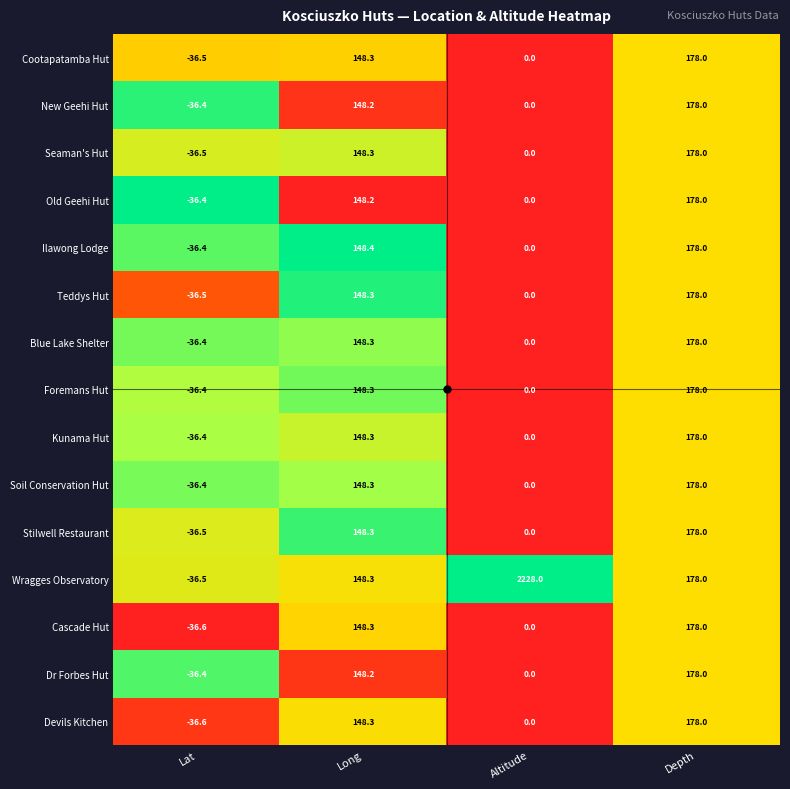

Which series has the largest range (max minus min)?

Wragges Observatory